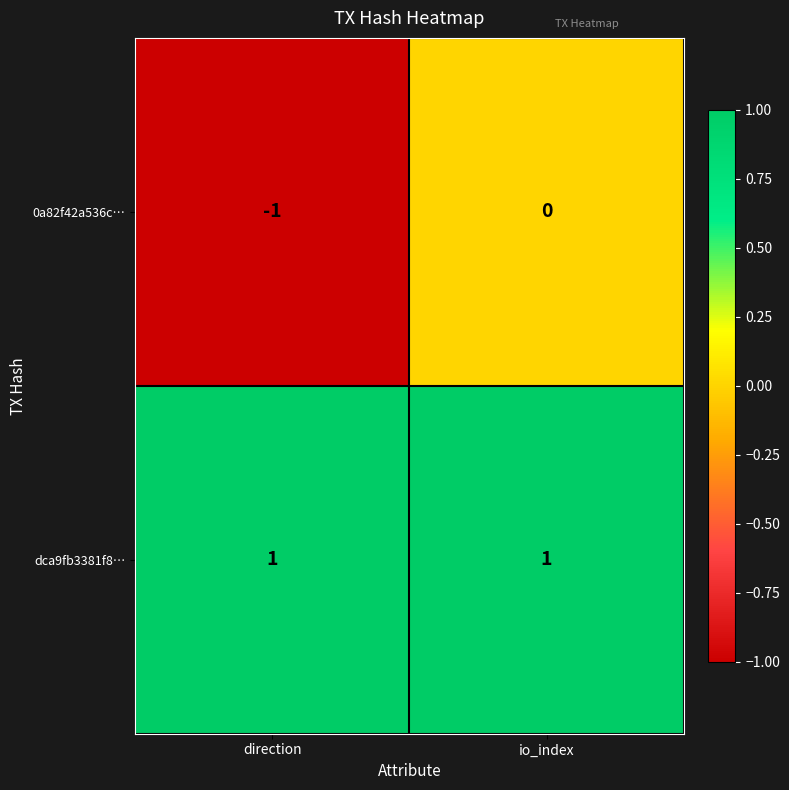

True or false: dca9fb3381f8… has a value of 1 at direction.

True